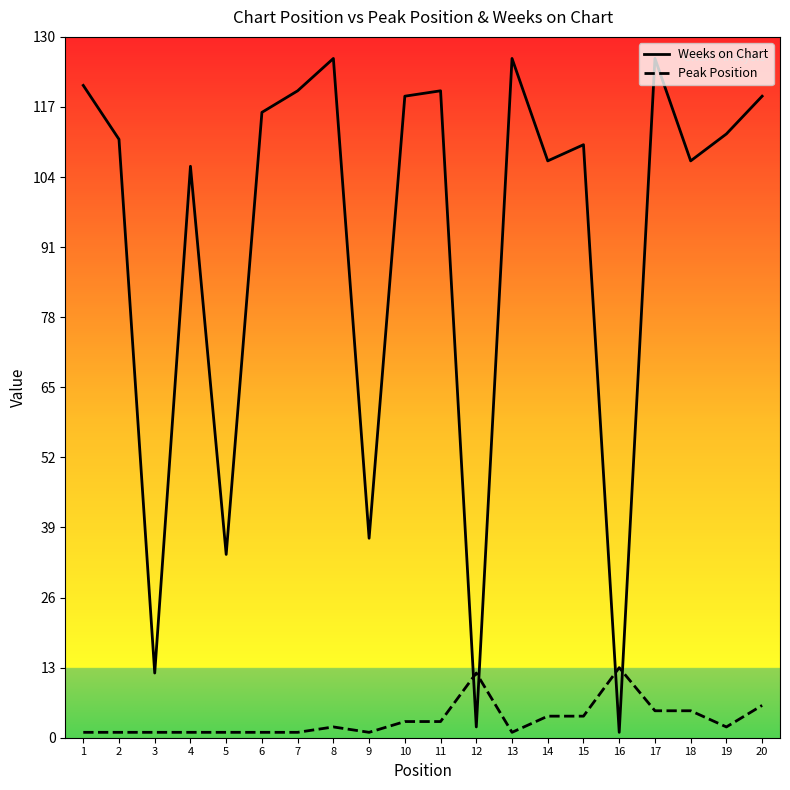

True or false: Peak Position and Weeks on Chart intersect in this chart.

True